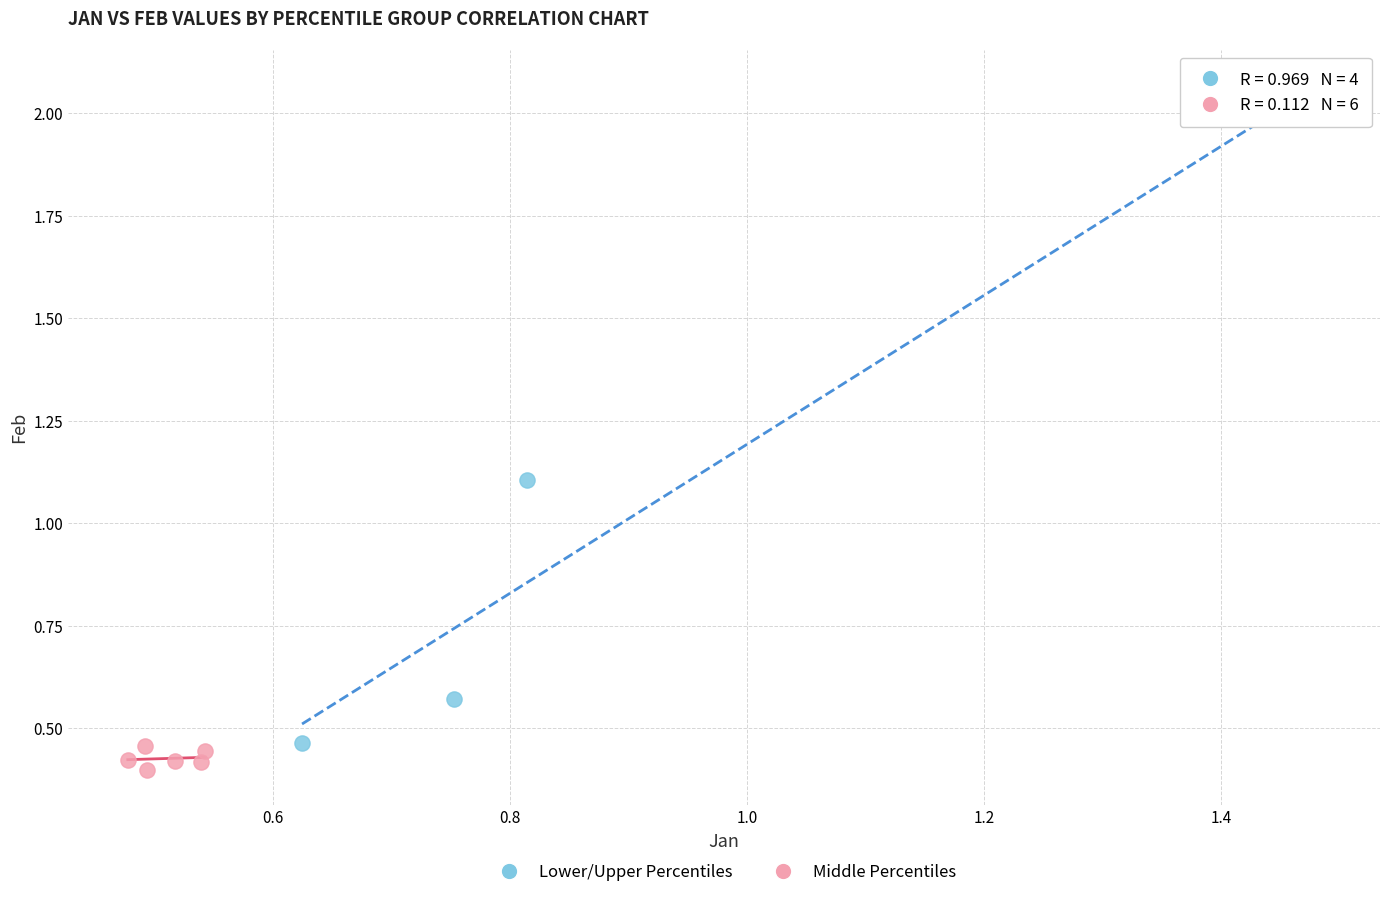

Which series contains the highest Y value?

Lower/Upper Percentiles